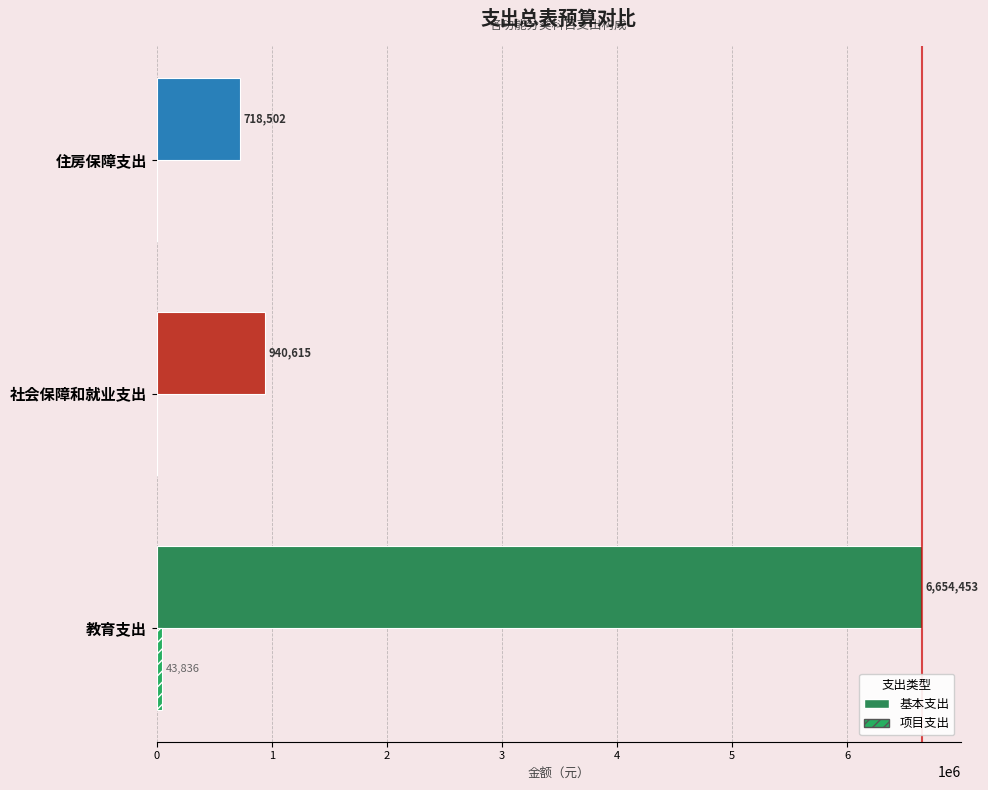

Rank the series by their average value, from highest to lowest.

基本支出, 项目支出